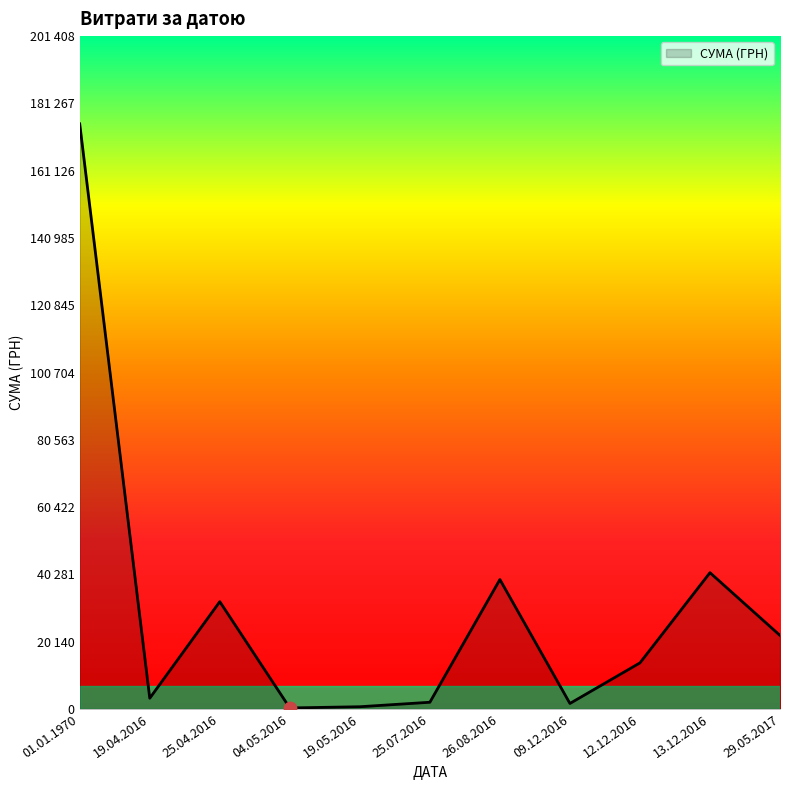

Is this an area chart (filled region under the line)?

Yes